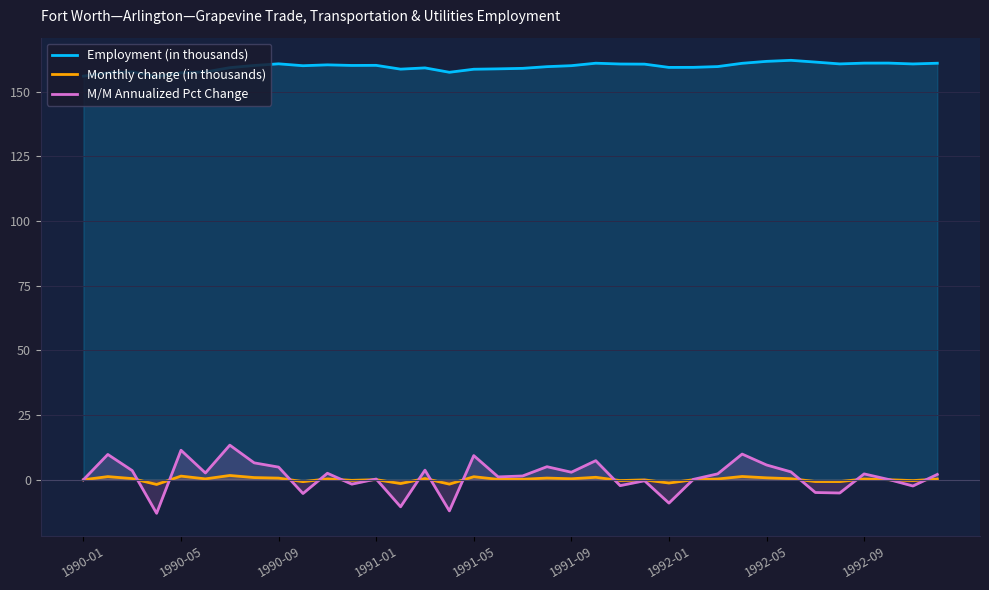

Reading left to right, list all the values displayed in this chart.

Employment (in thousands): 156.0	157.3	157.7	155.9	157.3	157.7	159.3	160.2	160.8	160.1	160.4	160.2	160.2	158.7	159.2	157.5	158.7	158.9	159.0	159.7	160.1	161.0	160.7	160.7	159.4	159.4	159.7	161.0	161.7	162.2	161.5	160.8	161.1	161.1	160.8	161.0
Monthly change (in thousands): 0.0	1.2	0.5	-1.8	1.4	0.3	1.7	0.8	0.6	-0.7	0.3	-0.2	0.0	-1.5	0.5	-1.7	1.2	0.1	0.2	0.7	0.4	1.0	-0.3	-0.1	-1.3	0.0	0.3	1.3	0.7	0.4	-0.7	-0.7	0.3	0.0	-0.3	0.3
M/M Annualized Pct Change: 0.0	9.8	3.5	-13.0	11.4	2.6	13.4	6.5	4.9	-5.3	2.5	-1.7	0.3	-10.4	3.7	-12.0	9.3	1.1	1.5	5.0	2.9	7.4	-2.3	-0.4	-9.0	0.1	2.3	9.9	5.7	3.0	-4.9	-5.1	2.3	0.1	-2.4	2.1